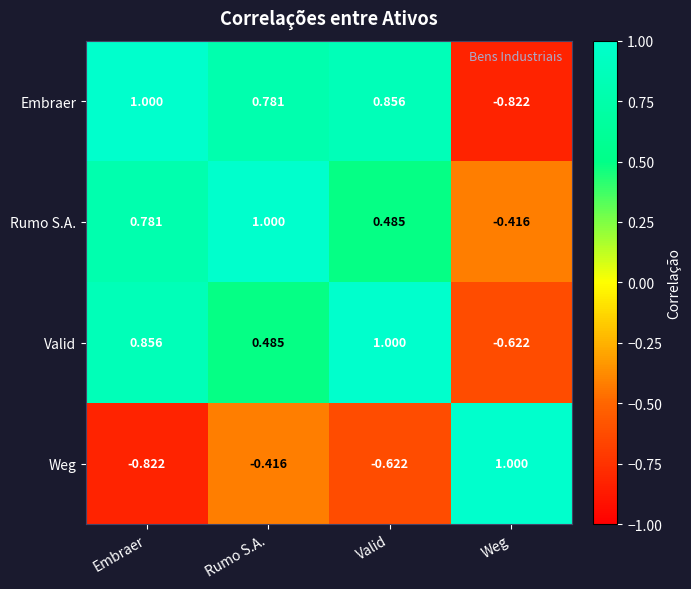

Count the number of data series in this chart.

4